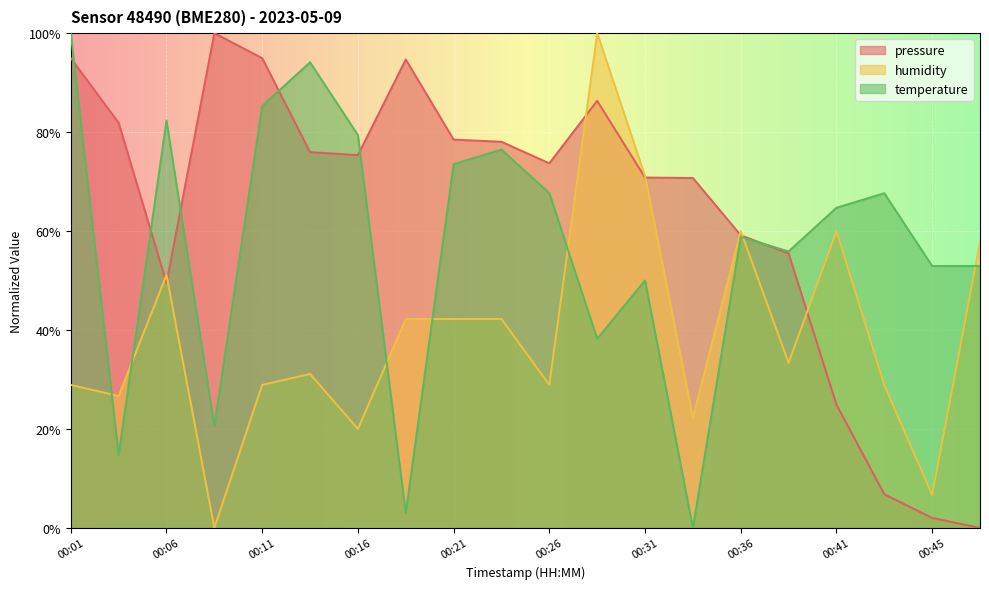

At which category is the sum across all series the highest?

00:28